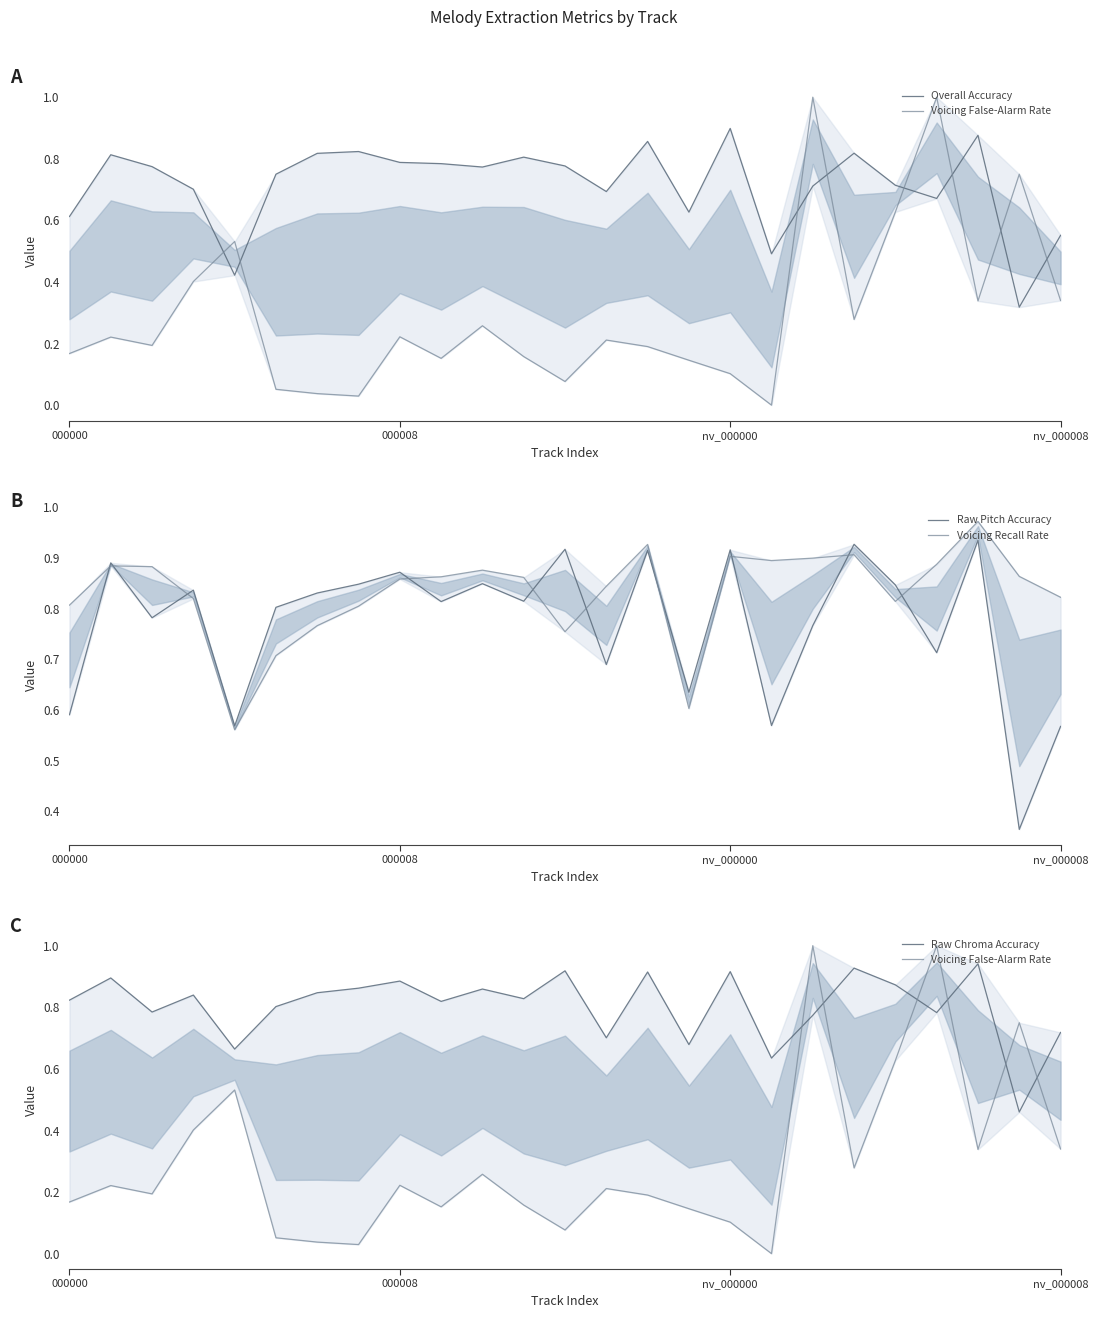

What is the average value of the Voicing Recall Rate series?

0.8